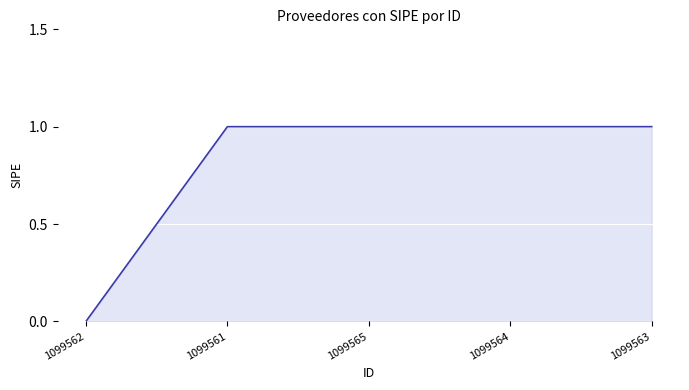

The value at 1099563 is 1. True or false?

True